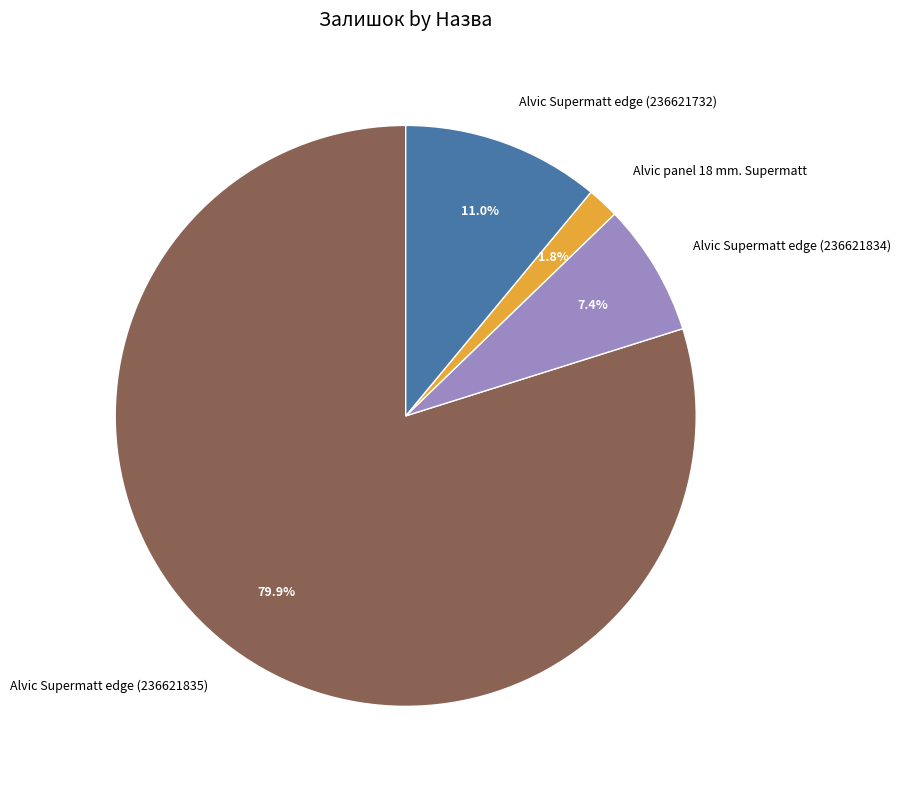

Rank the categories by value from highest to lowest.

Alvic Supermatt edge (236621835), Alvic Supermatt edge (236621732), Alvic Supermatt edge (236621834), Alvic panel 18 mm. Supermatt